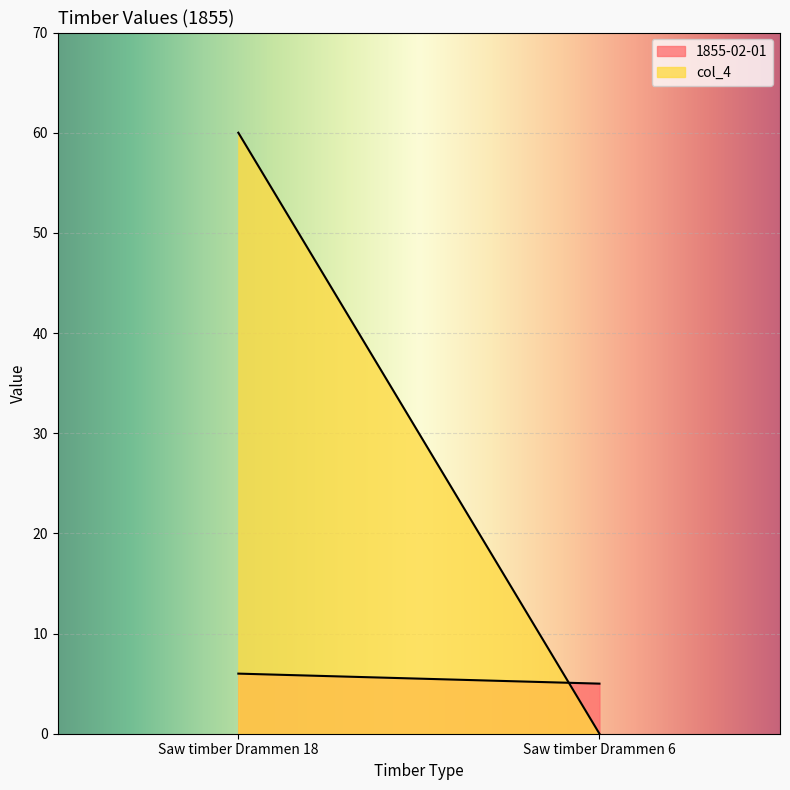

The col_4 series shows 107 at Saw timber Drammen 18. True or false?

False